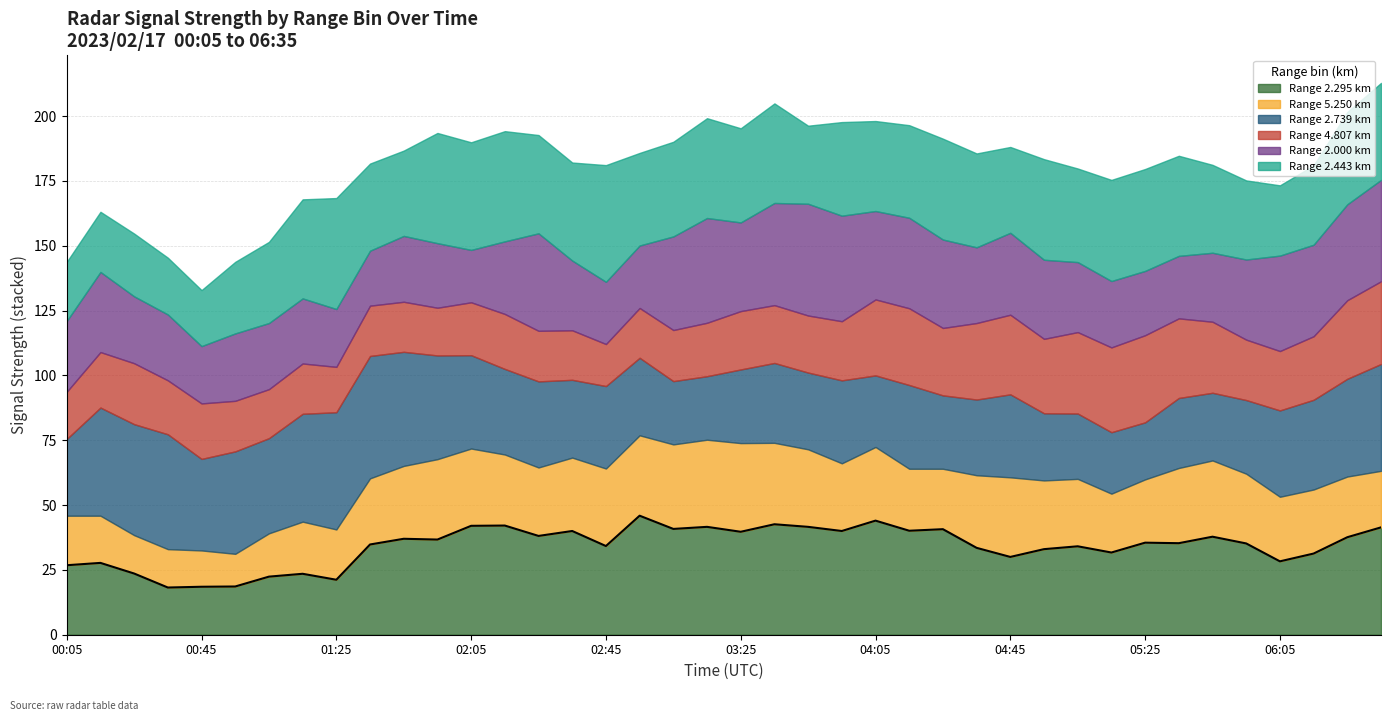

How many lines are shown in the chart?

6